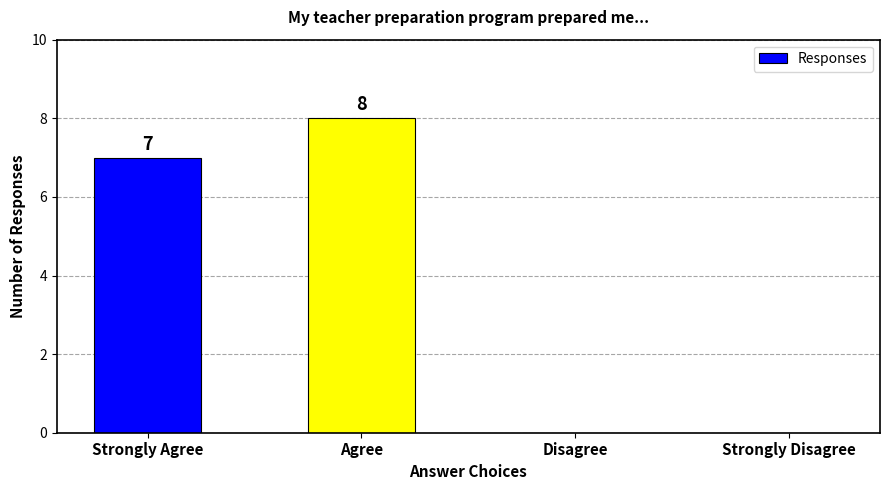

Reading left to right, extract all data points from this chart.

Strongly Agree=7	Agree=8	Disagree=0	Strongly Disagree=0